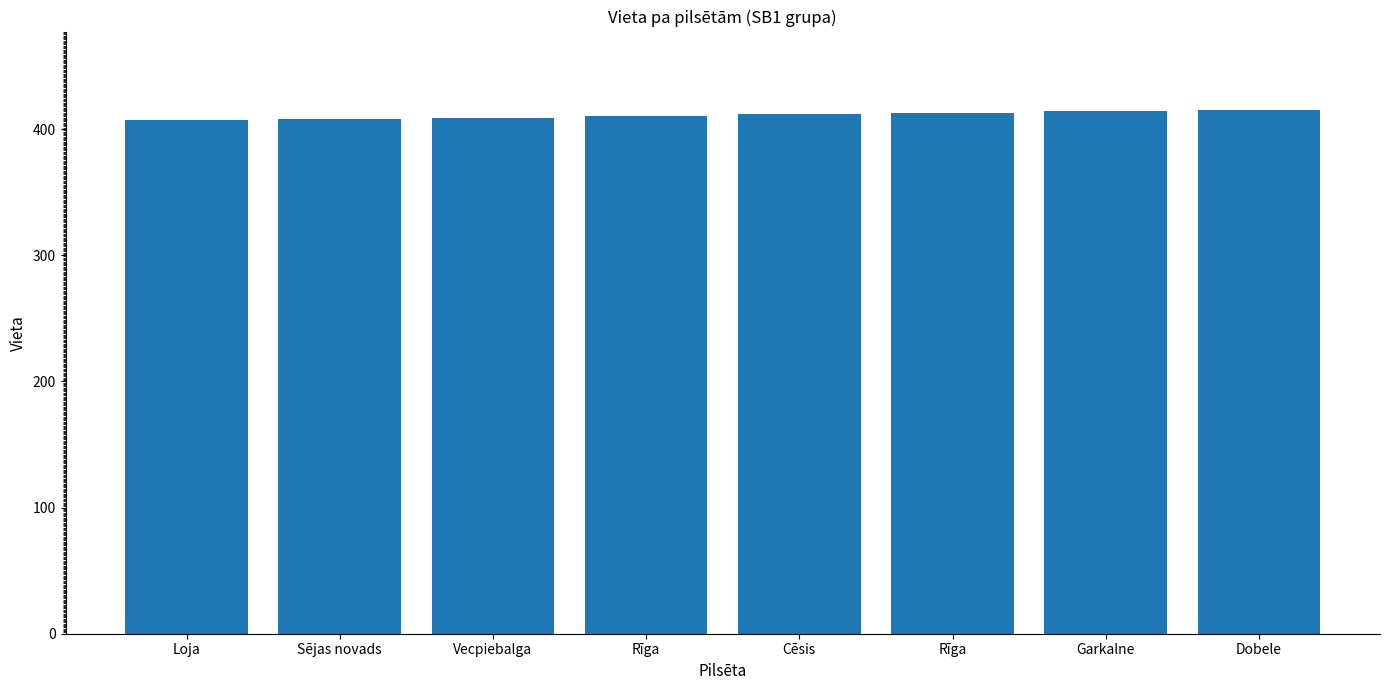

What is the label of the 8th bar from the right?

Loja